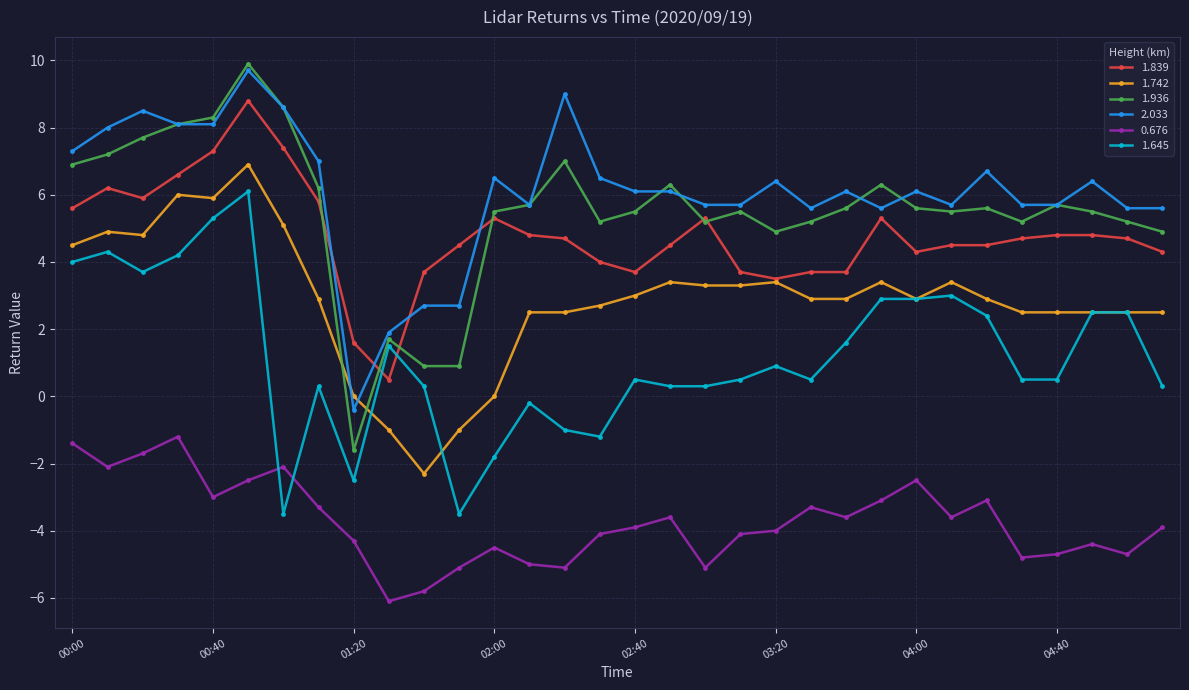

True or false: 0.676 and 1.742 cross at least once.

False